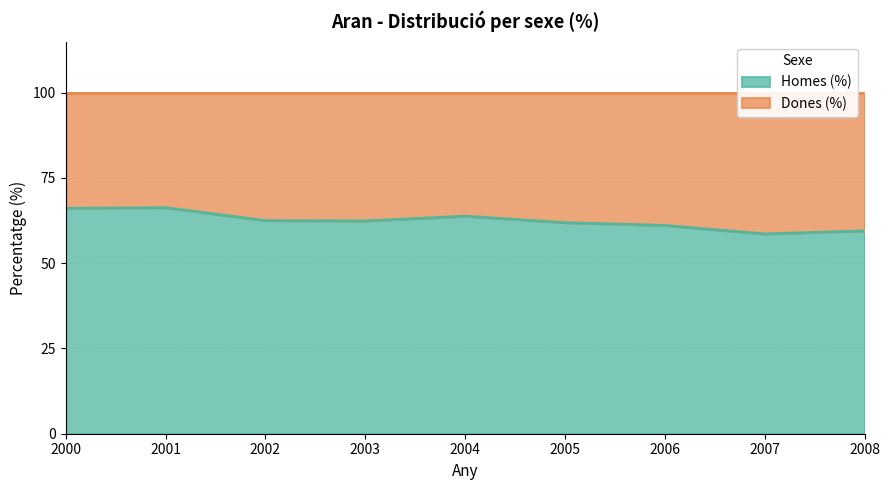

Reading left to right, transcribe all the data shown in this chart.

2000=66.1	2001=66.3	2002=62.5	2003=62.4	2004=63.8	2005=61.9	2006=61.1	2007=58.6	2008=59.5